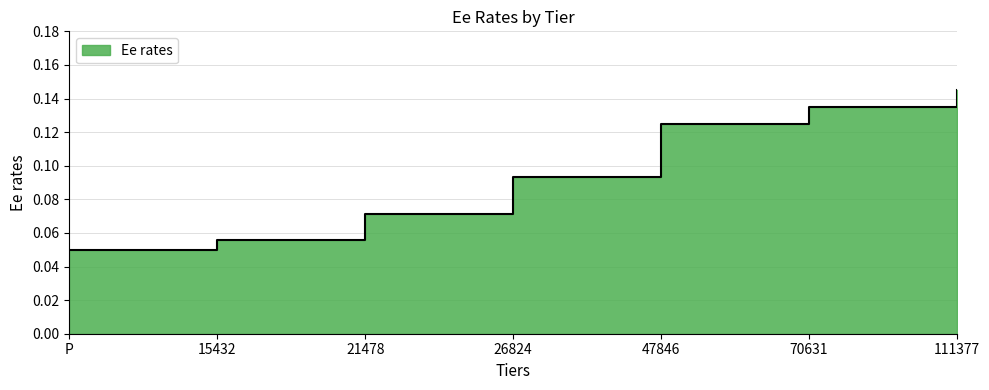

Reading left to right, what are all the values shown in this chart?

0.1	0.1	0.1	0.1	0.1	0.1	0.1